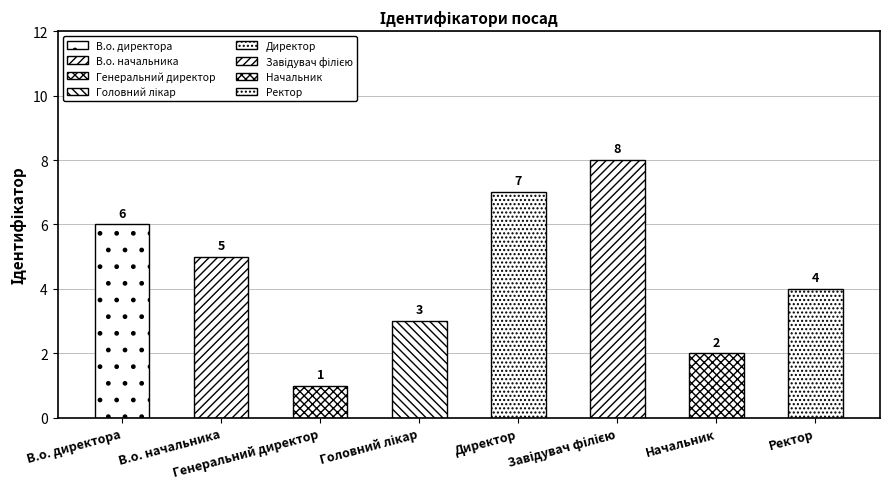

Which has a higher value, Генеральний директор or В.о. директора?

В.о. директора